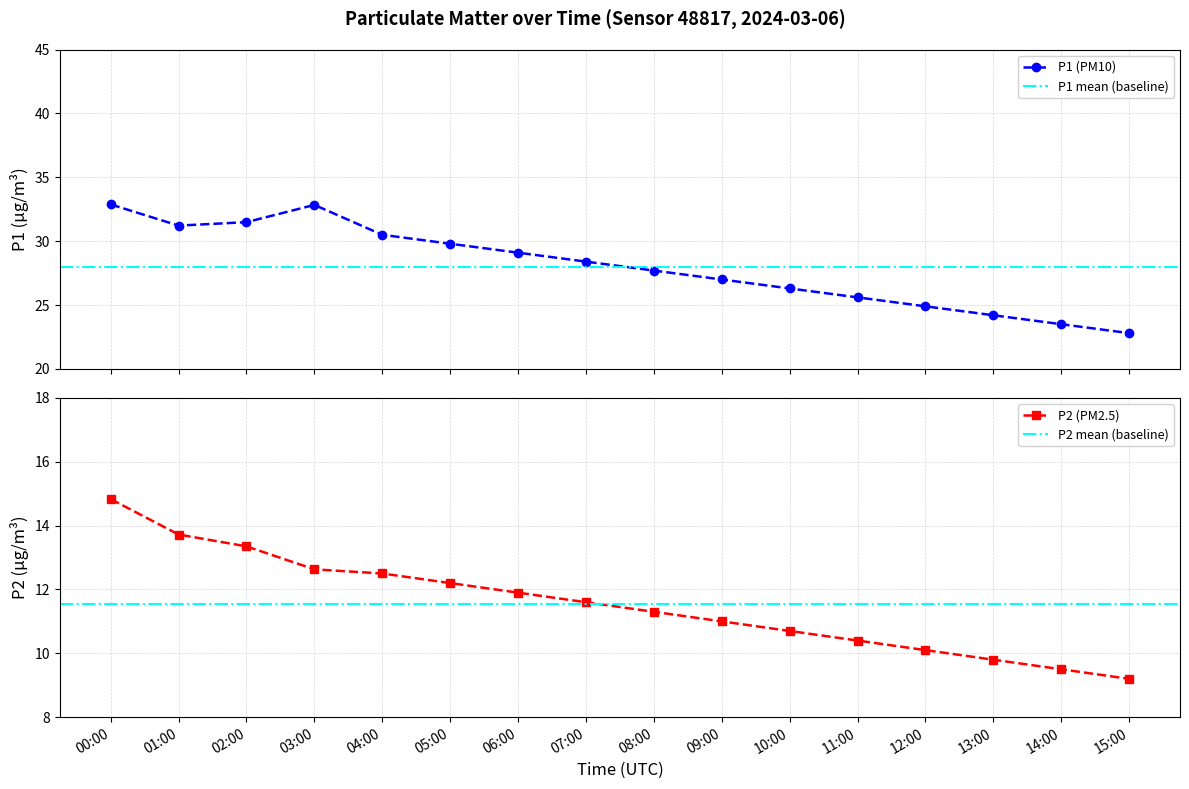

True or false: P2 and P1 cross at least once.

False